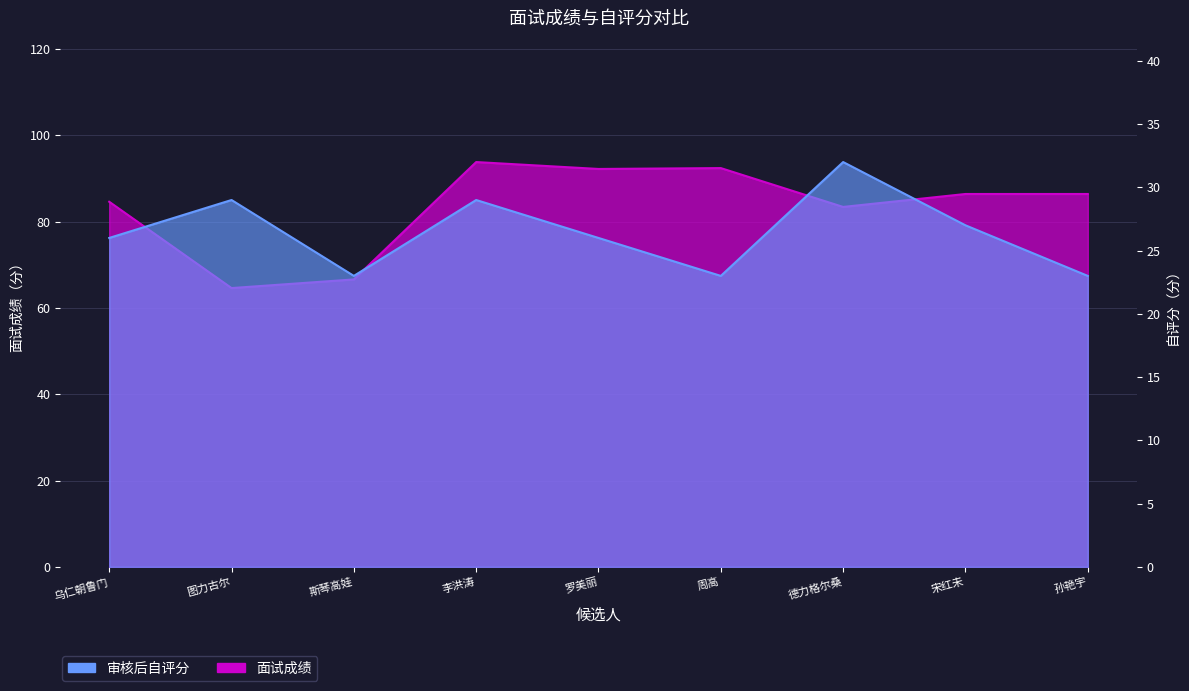

Where is the first local maximum for 面试成绩?

李洪涛